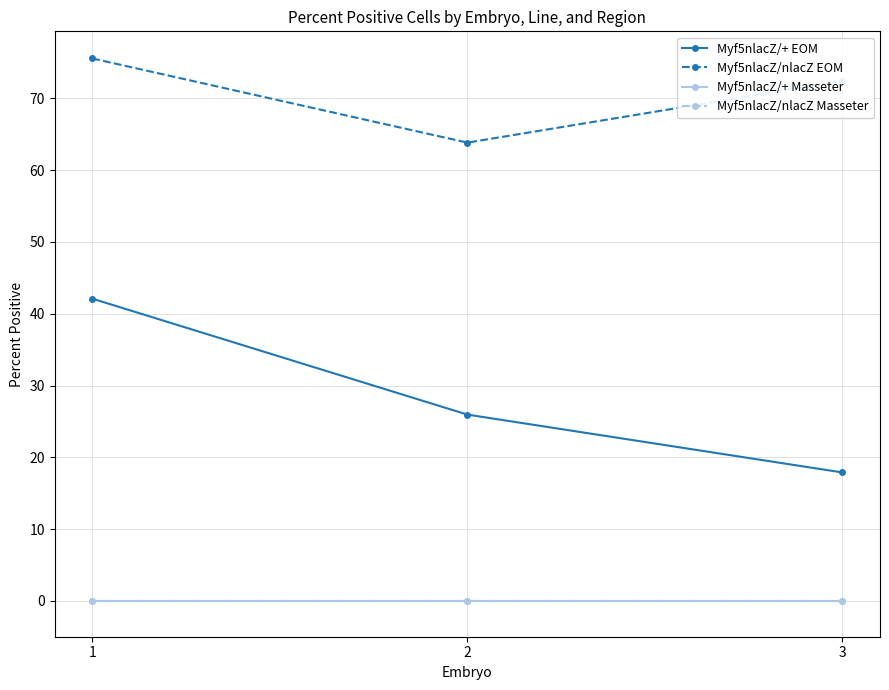

Does the chart have visible grid lines?

Yes